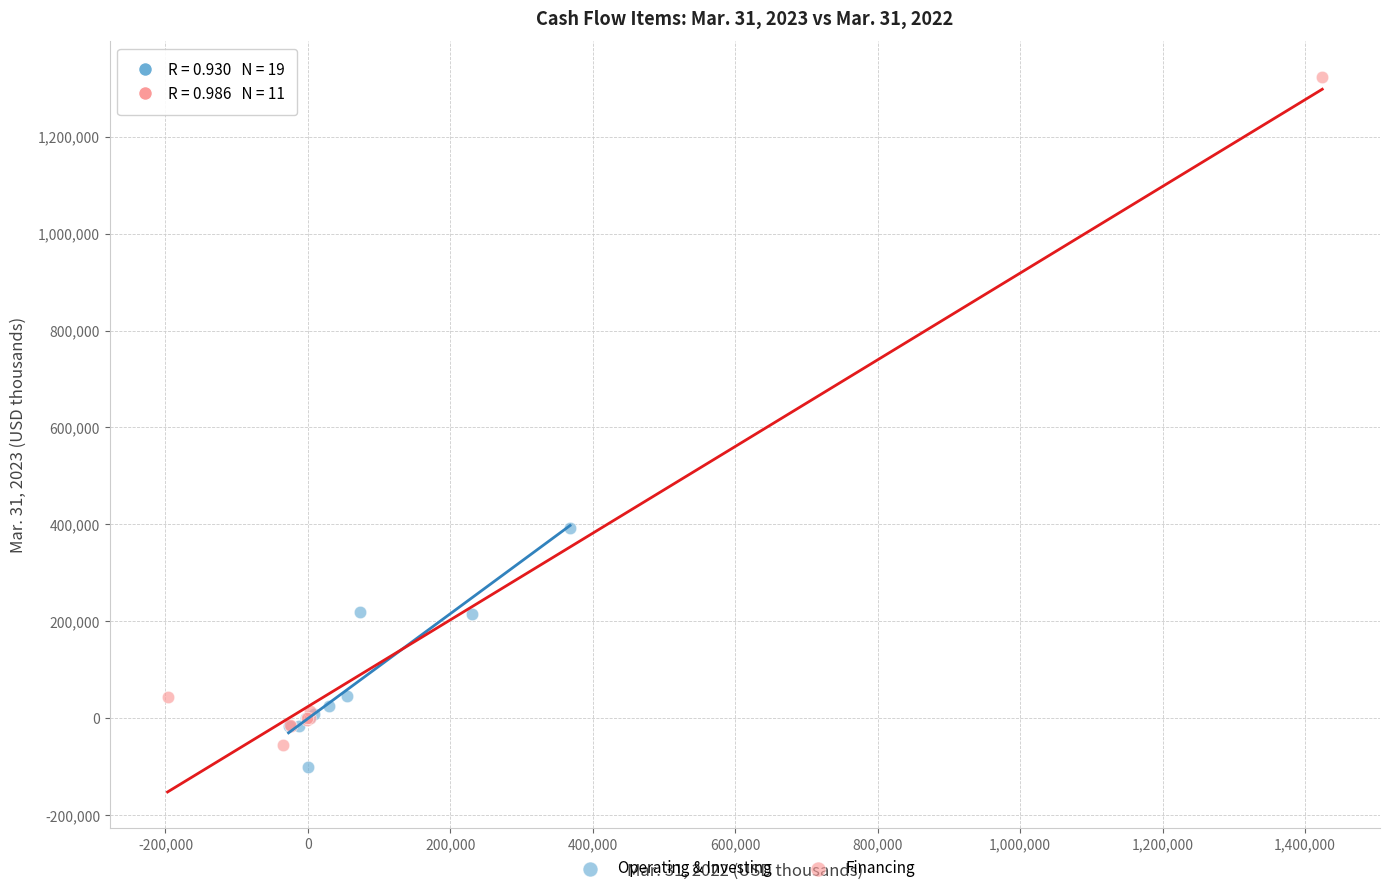

Which series contains the highest Y value?

Financing